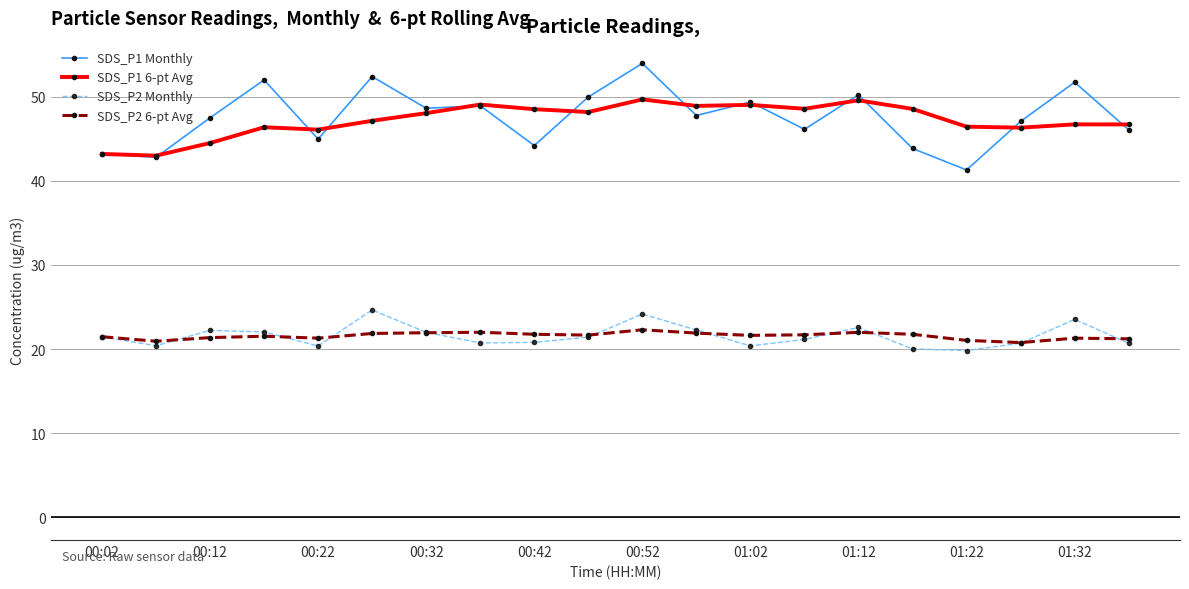

Which series has the widest spread of values?

SDS_P1 Monthly